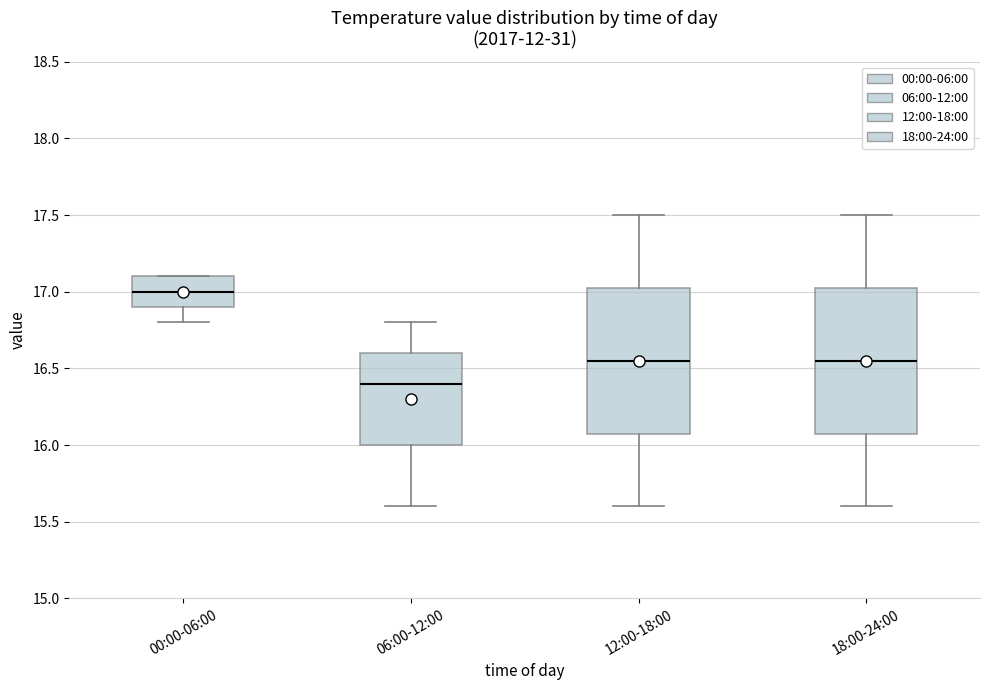

Reading left to right, read every box against the y-axis: the position of its median line, the range the box covers, and the ends of its whiskers. The values are not printed on the chart, so give them approximately, as read against the axis.

00:00-06:00: median 17.00, box 16.90 to 17.10, whiskers 16.80 to 17.10
06:00-12:00: median 16.40, box 16.00 to 16.60, whiskers 15.60 to 16.80
12:00-18:00: median 16.55, box 16.10 to 17.05, whiskers 15.60 to 17.50
18:00-24:00: median 16.55, box 16.10 to 17.05, whiskers 15.60 to 17.50